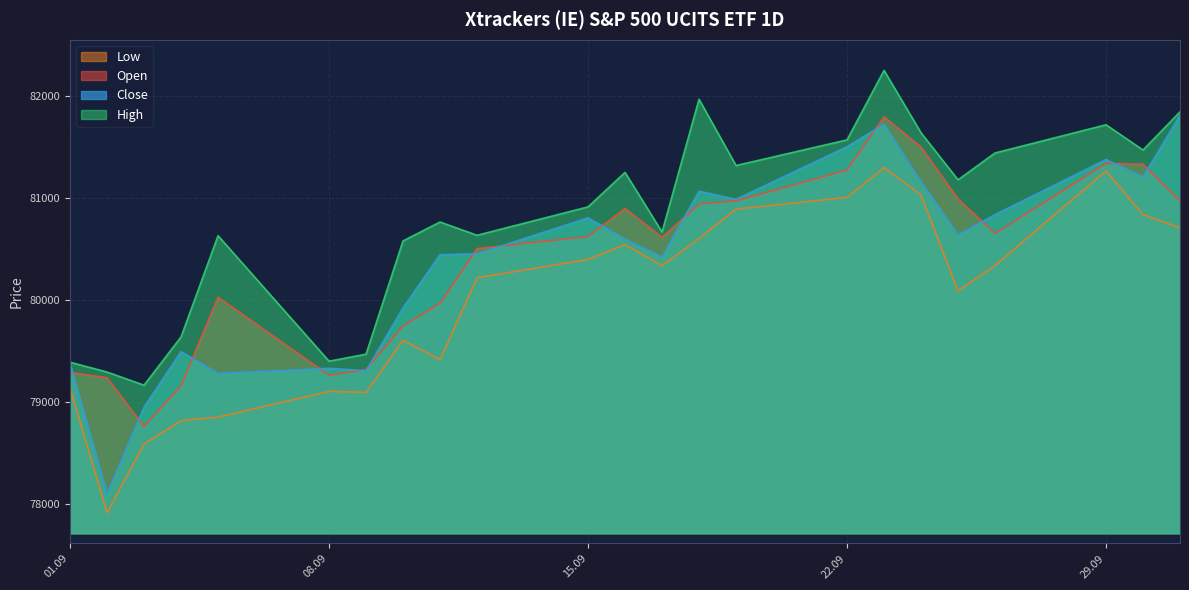

The Low series shows 36664 at 12.09.2025. True or false?

False